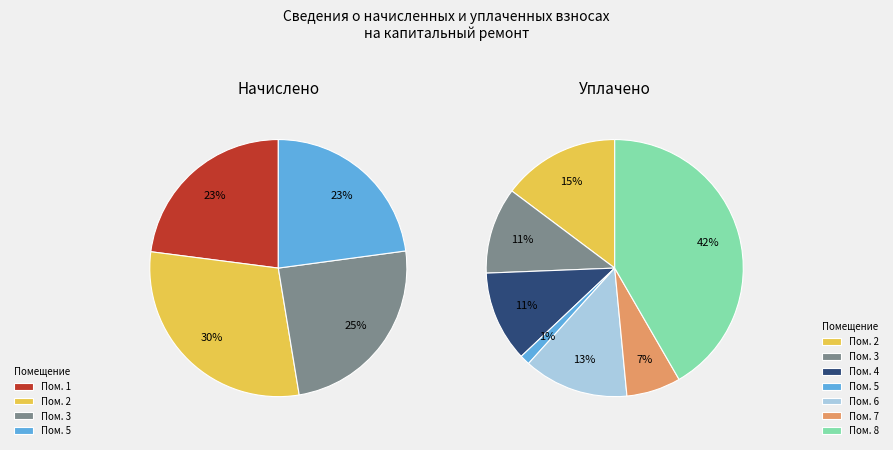

To the nearest percent, what portion does 8 represent?

42%